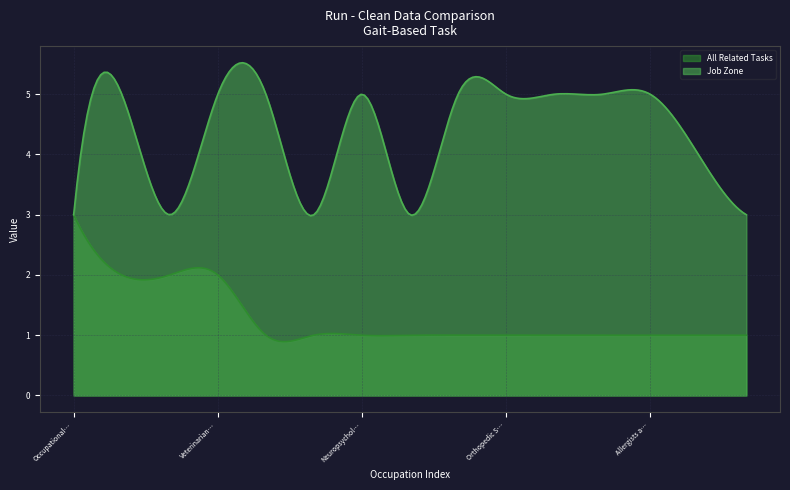

What is the difference between the second highest and second lowest values in the All Related Tasks series?

2.0